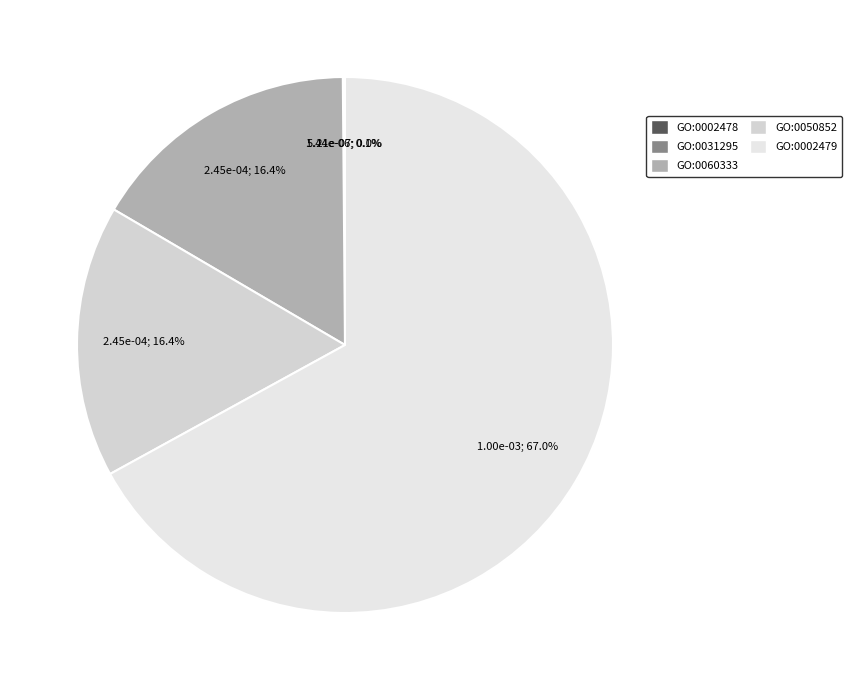

How many slices are in this pie chart?

5